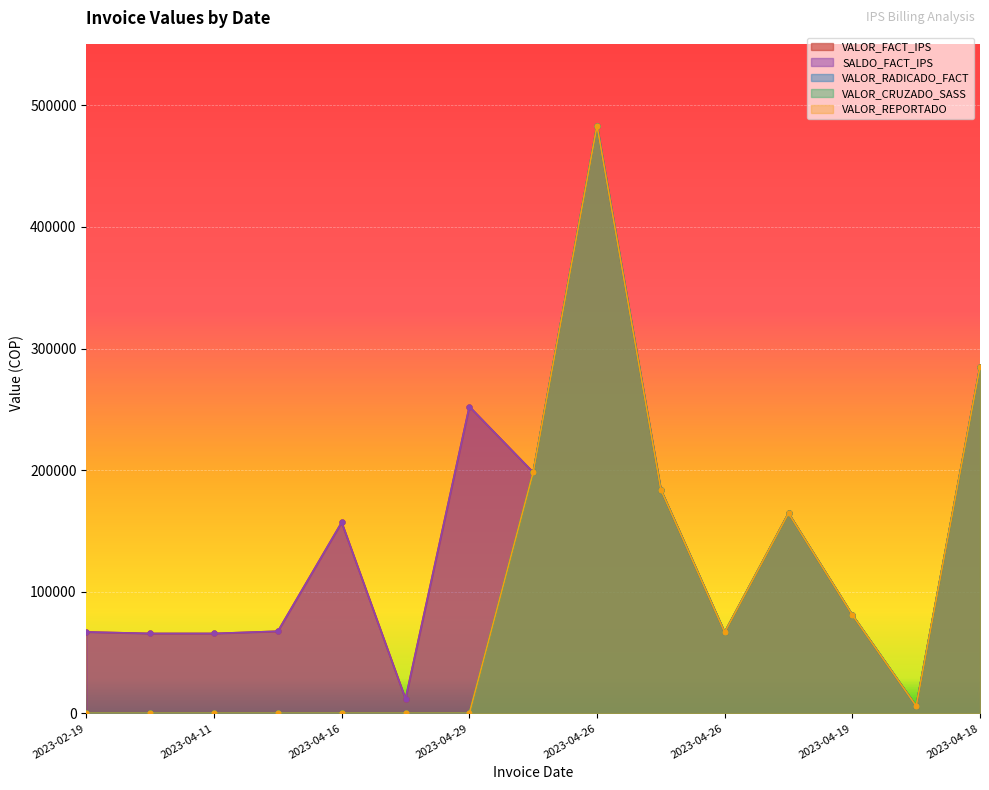

Does the chart display data point markers on the line(s)?

Yes